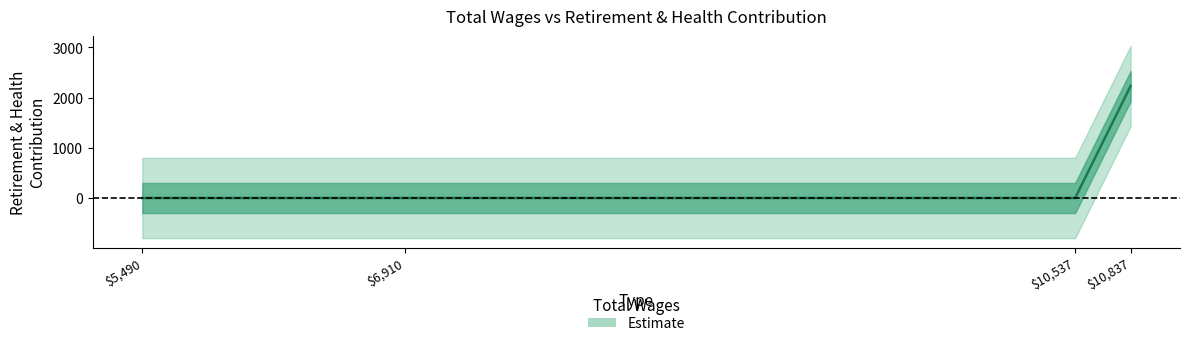

Count the number of categories in the chart.

4